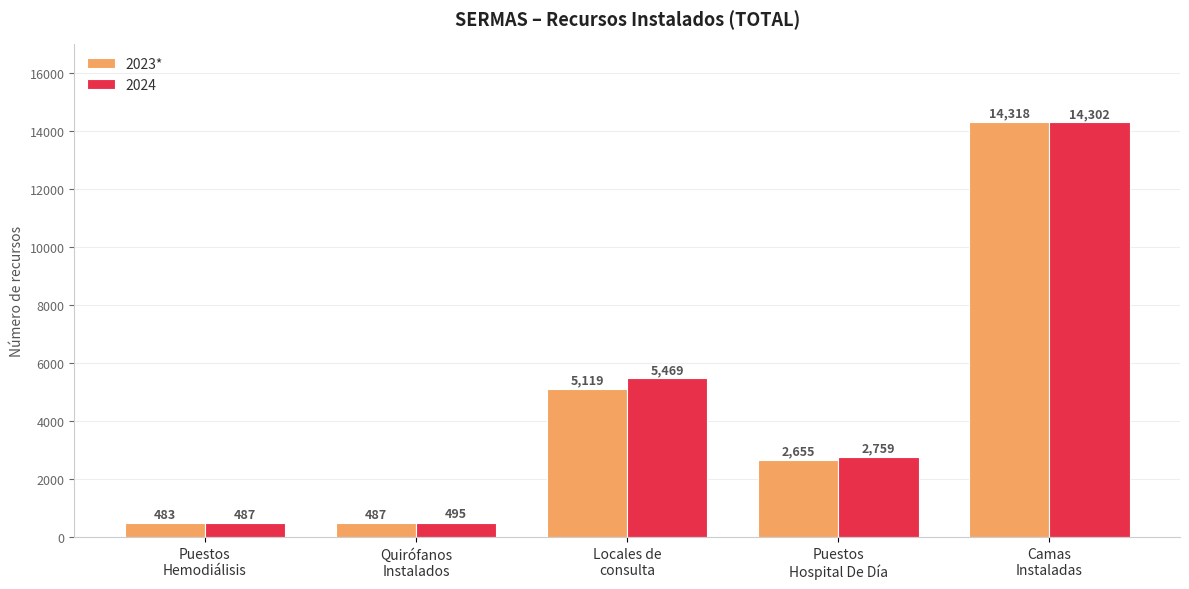

What is the maximum value shown in the chart?

14318